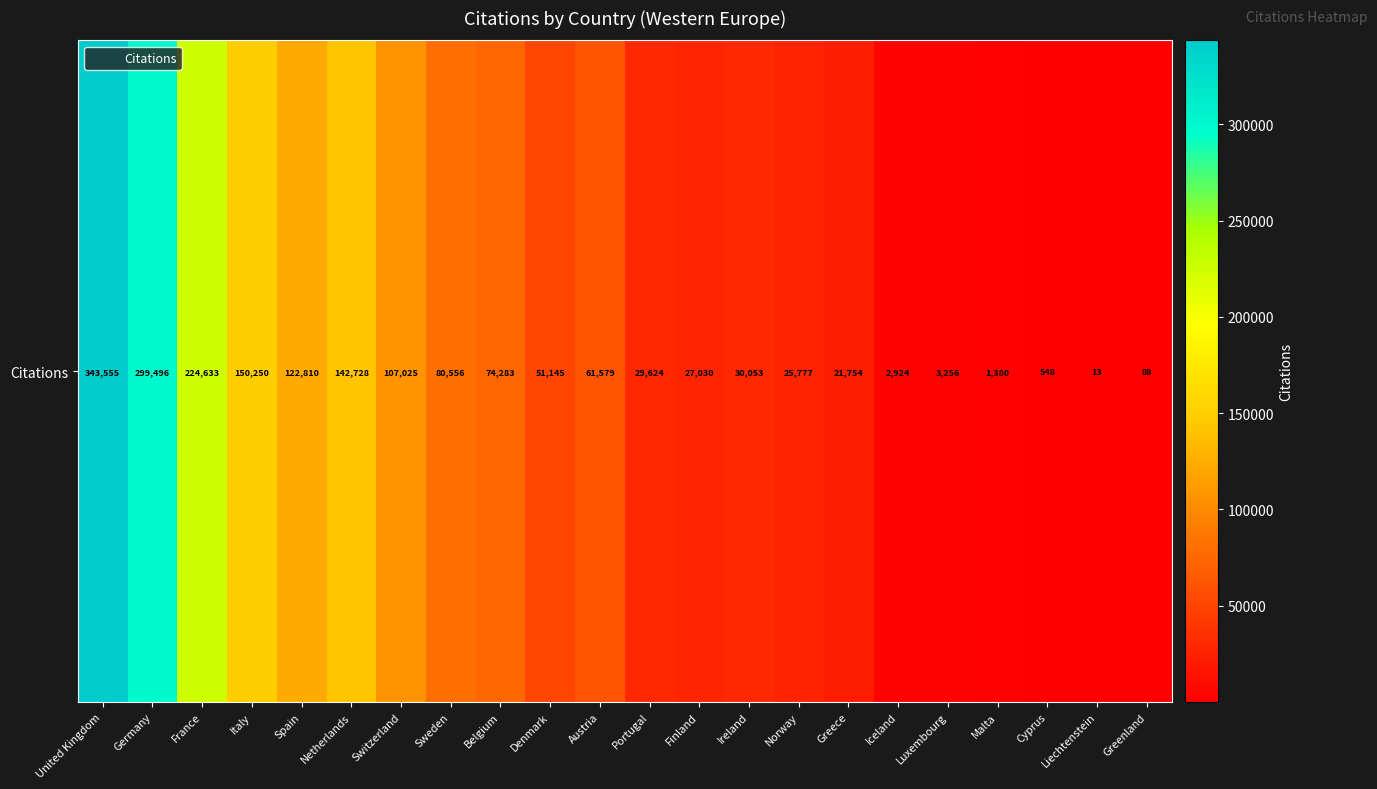

Count the number of categories in the chart.

22